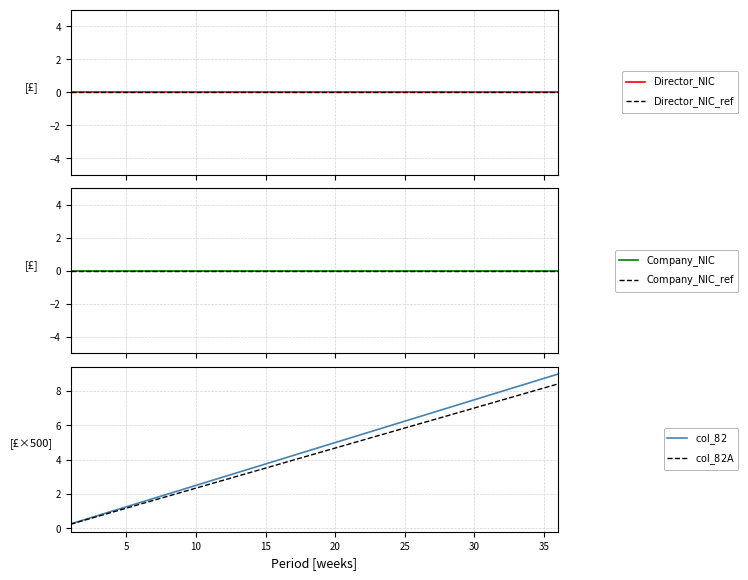

Does the chart display data point markers on the line(s)?

No